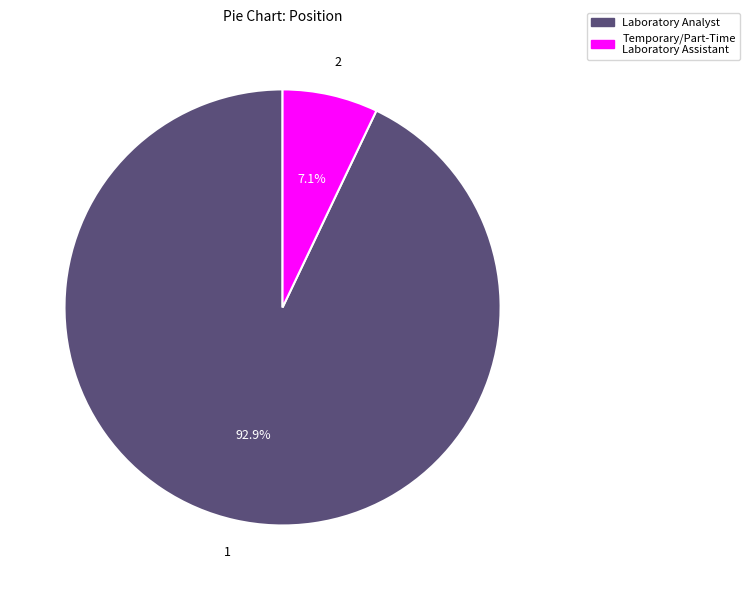

To the nearest percent, what portion does Laboratory Analyst represent?

93%